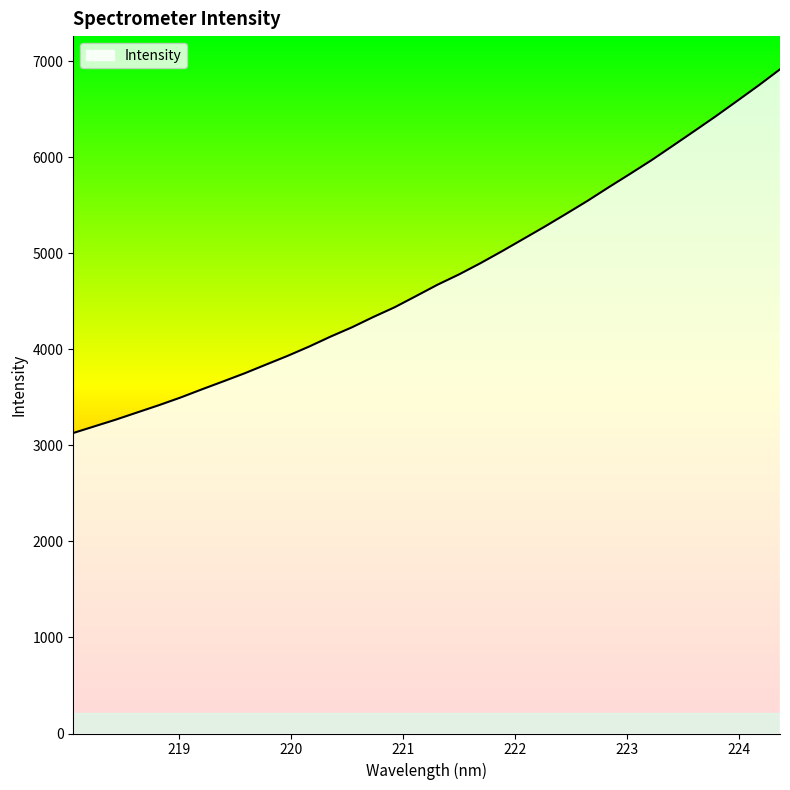

What is the difference between the maximum and minimum values?

3787.9